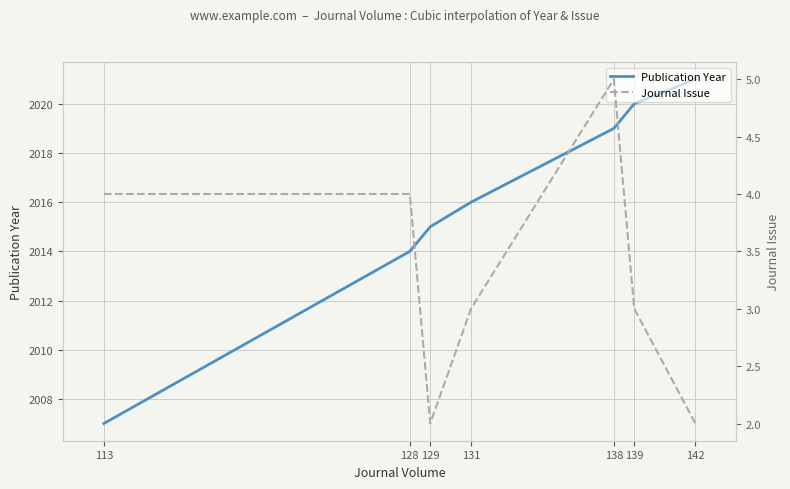

Rank the series at 139 from highest to lowest value.

Publication Year, Journal Issue